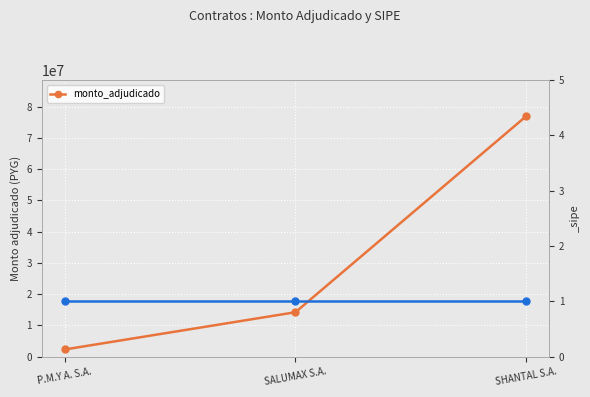

Which label corresponds to the smallest value in the chart?

P.M.Y A. S.A.